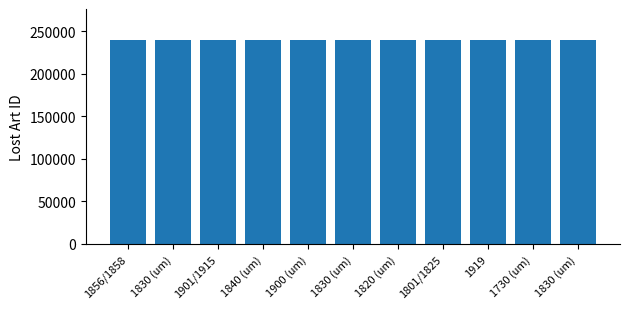

The value at 1820 (um) is 149387. True or false?

False